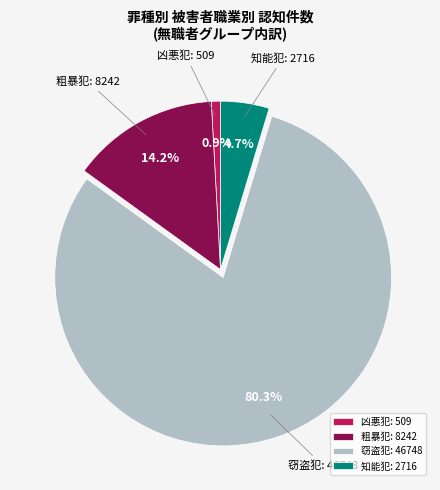

The 粗暴犯 slice represents 1% of the pie. True or false?

False